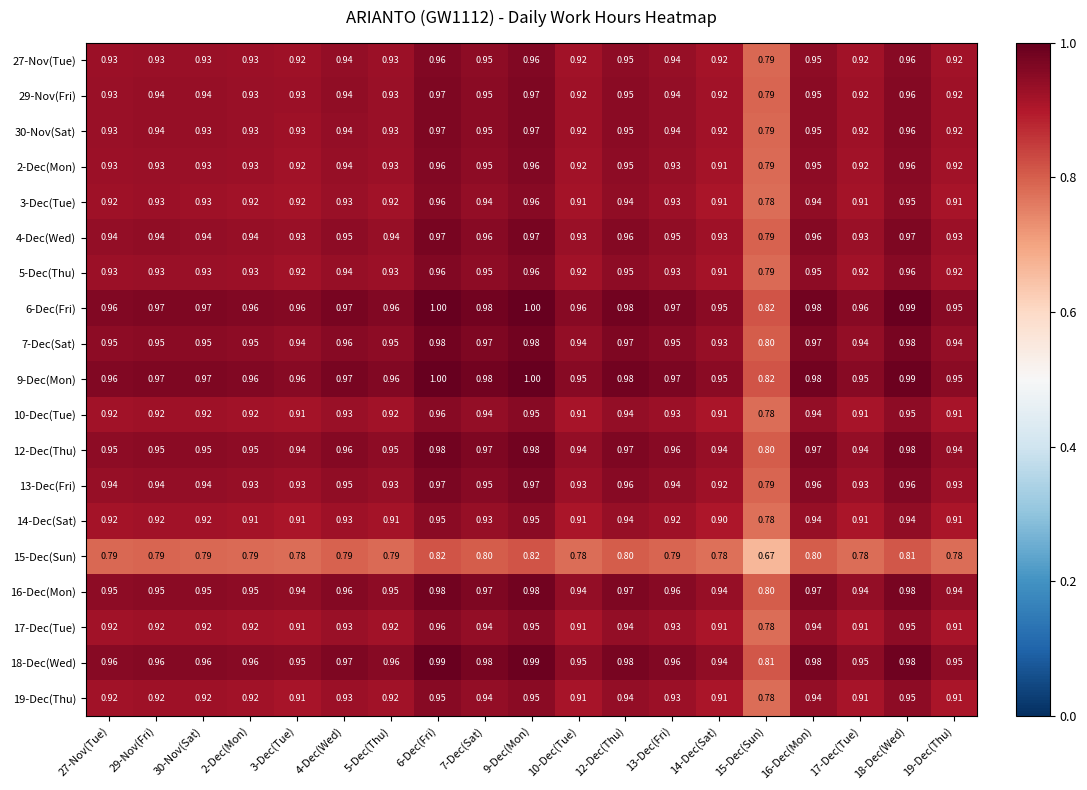

What is the greatest value displayed?

1.0